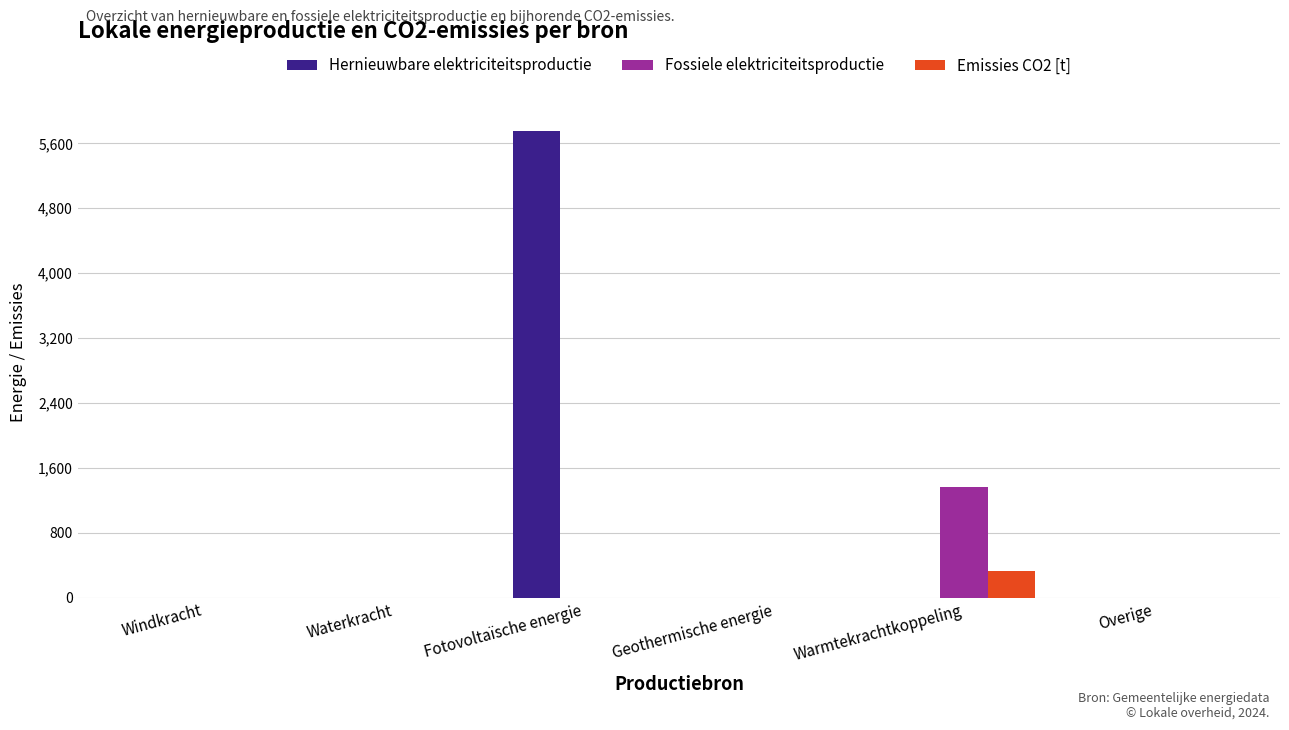

Is it true that Fossiele elektriciteitsproductie equals 0.0 at Overige?

True